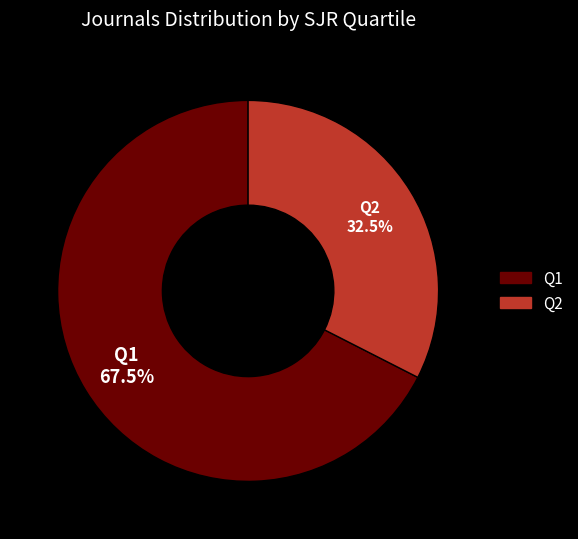

Is there any slice that represents more than half of the pie?

Yes